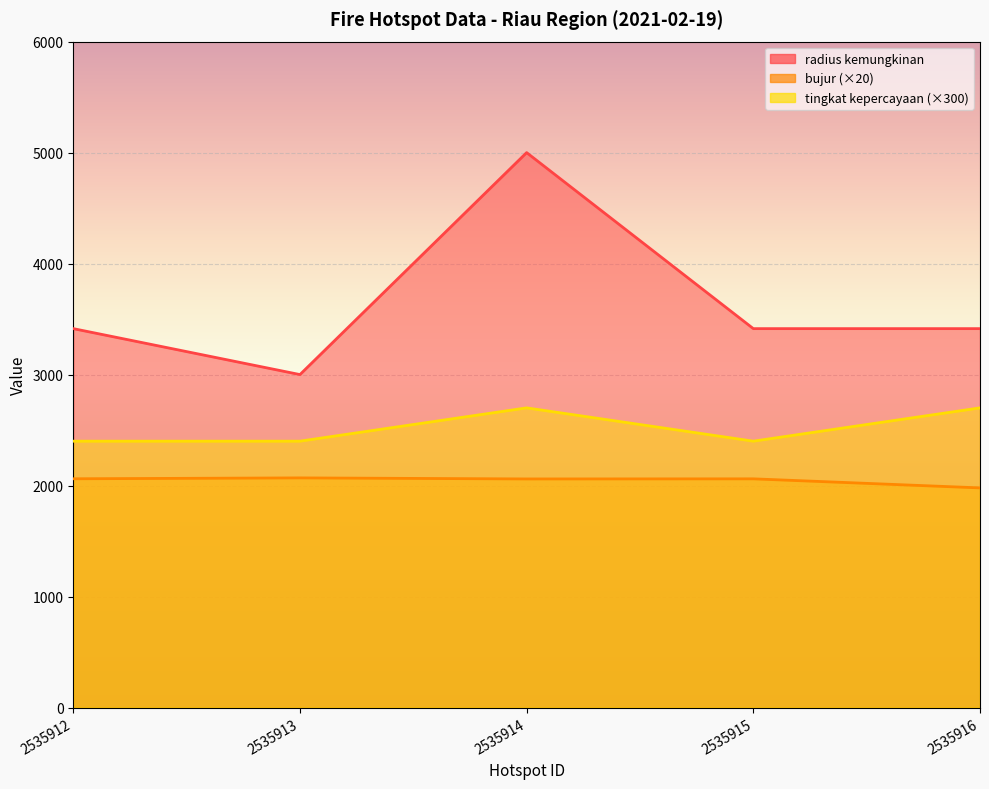

The bujur series shows 2069.1 at 2535913. True or false?

True